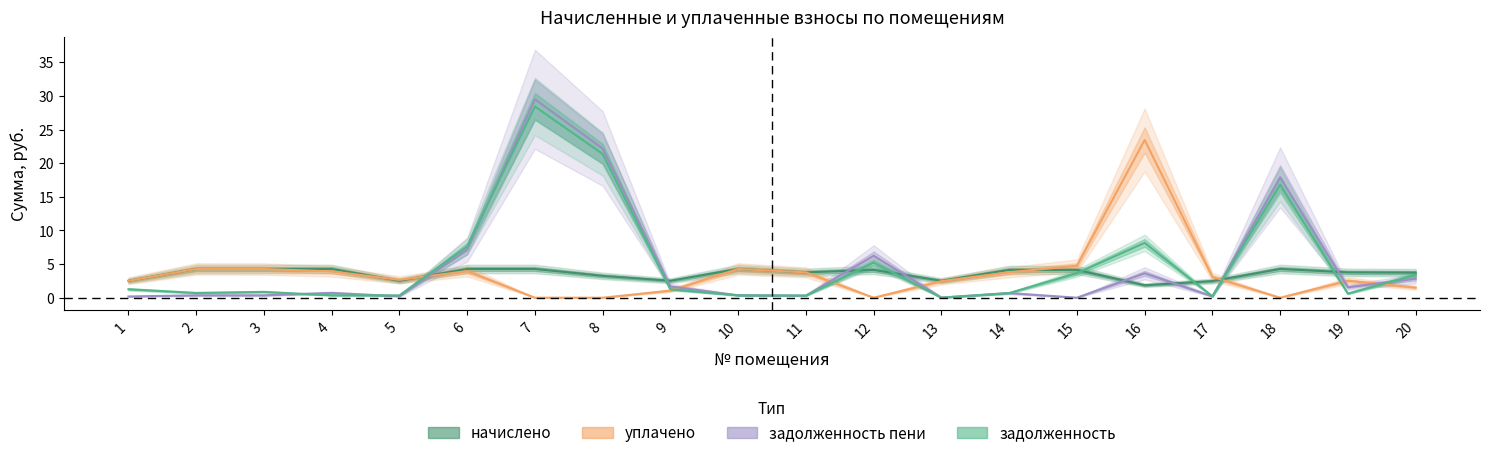

What is the sum of all уплачено values?

72.3